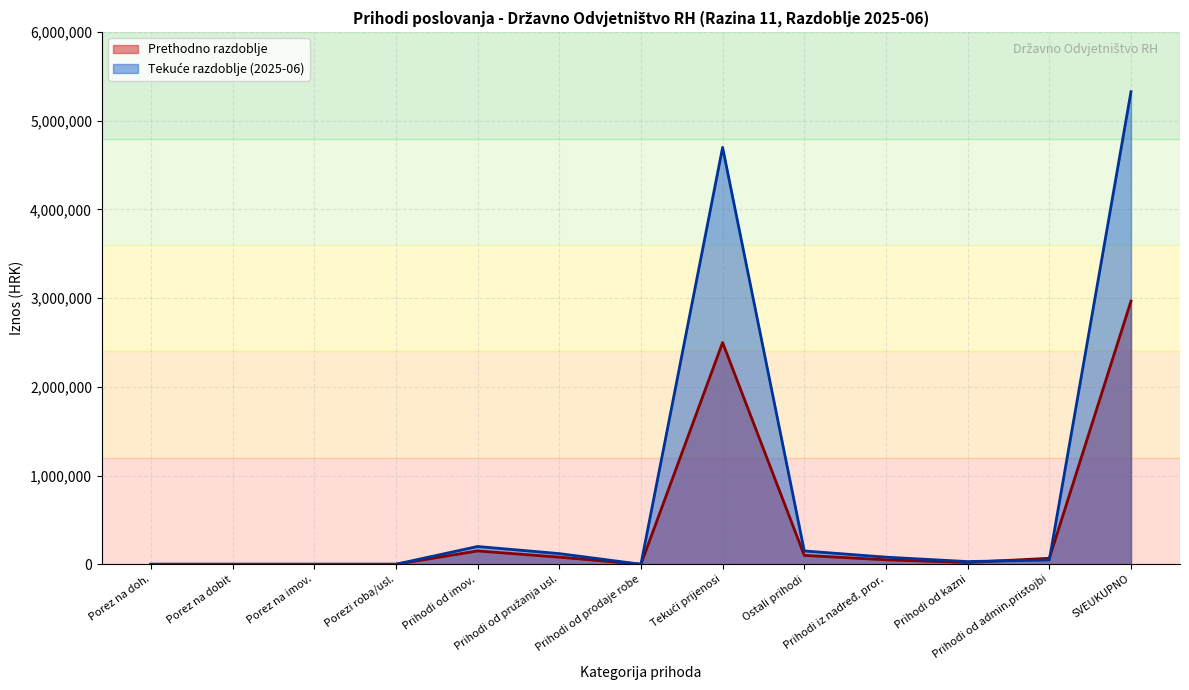

True or false: Ostvareno tekuće razdoblje and Prihodi poslovanja cross at least once.

False